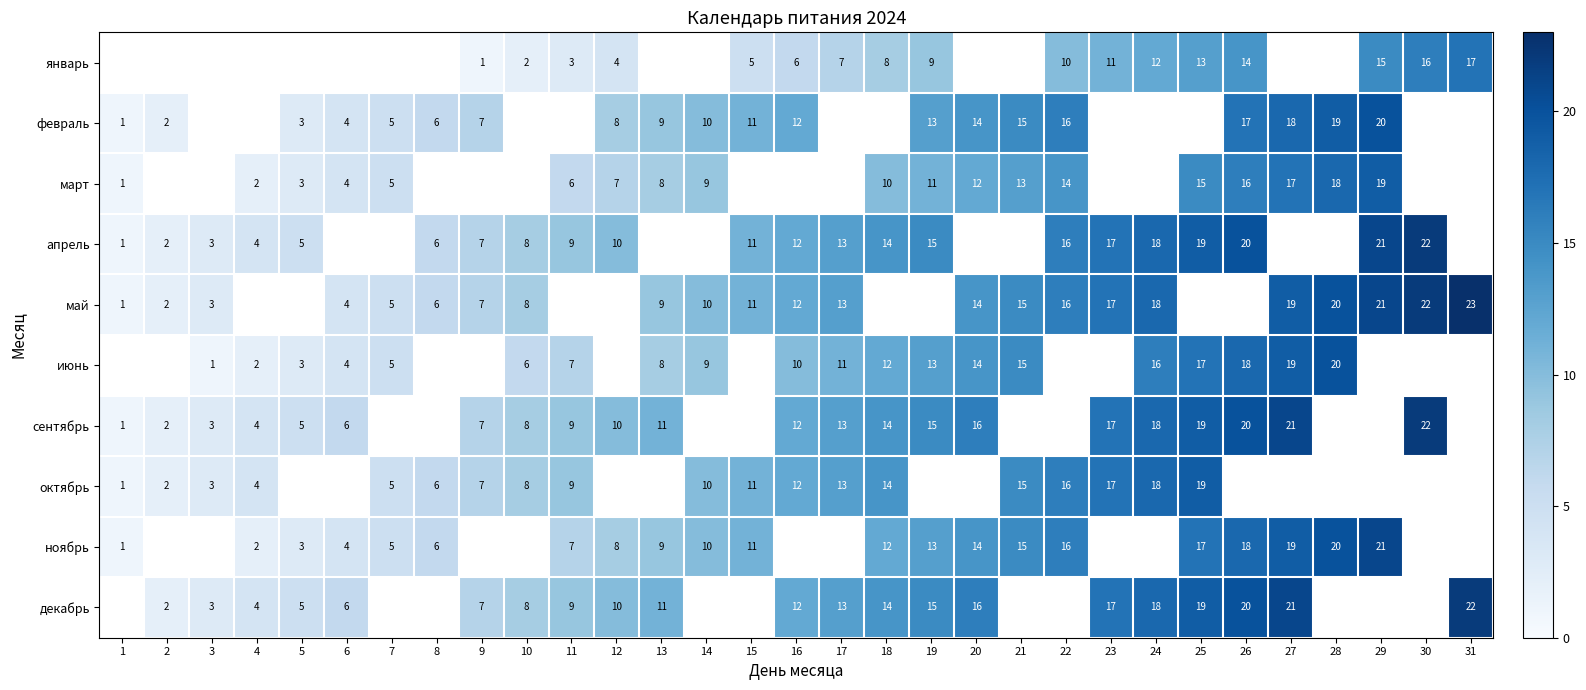

Which has a higher value, 4 or 19?

19